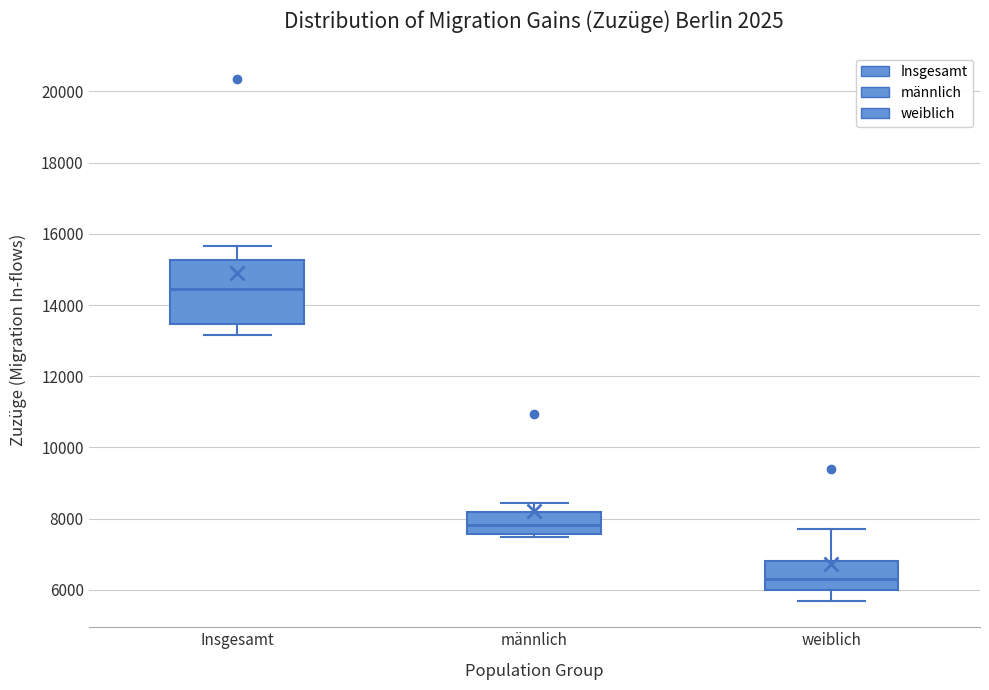

Where is the lower edge of the box for weiblich on the y-axis? The values are not printed on the chart, so give them approximately, as read against the axis.

6000